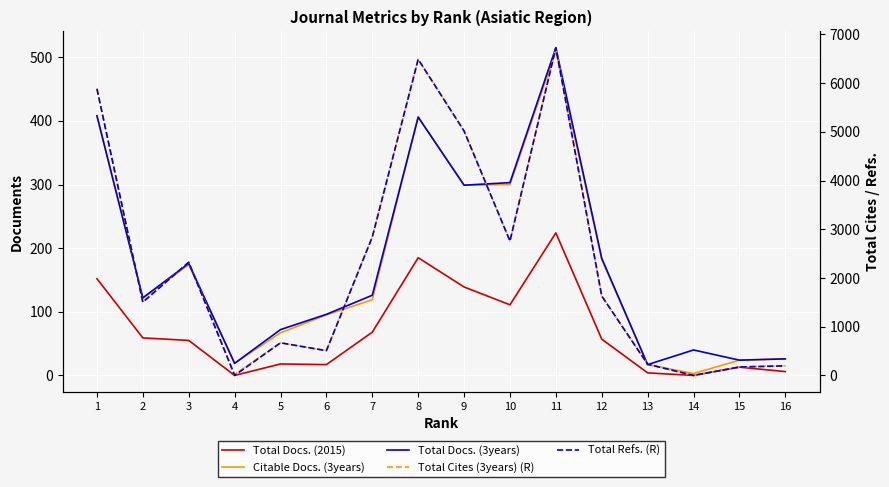

How many interior local valleys does the Total Docs. (3years) series have?

5